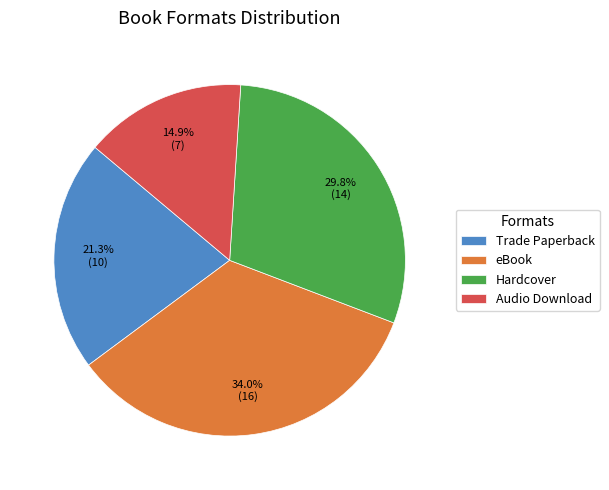

How many slices are in this pie chart?

4